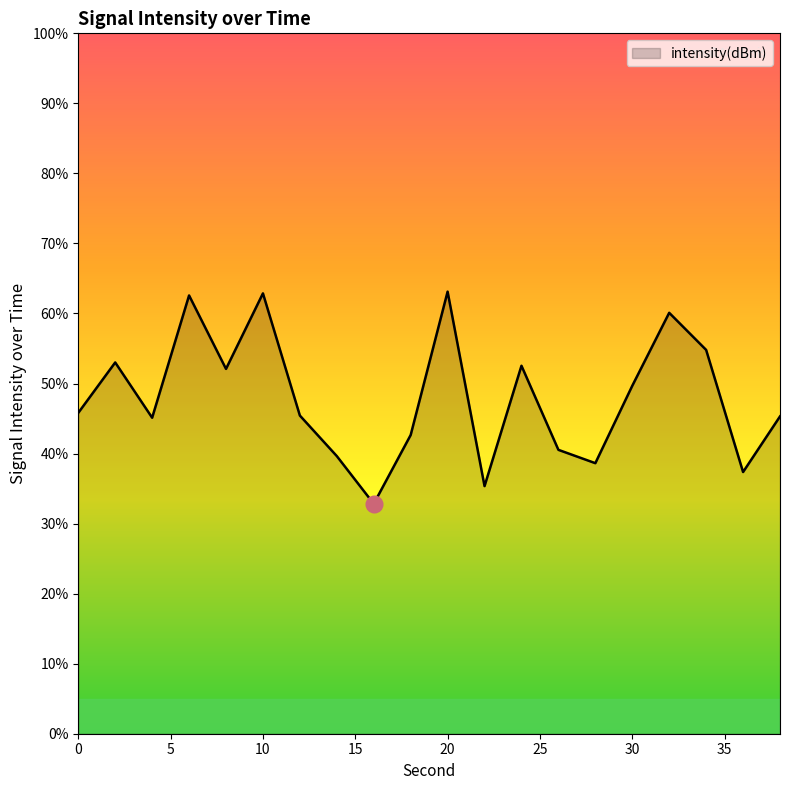

What is the smallest value displayed?

32.8